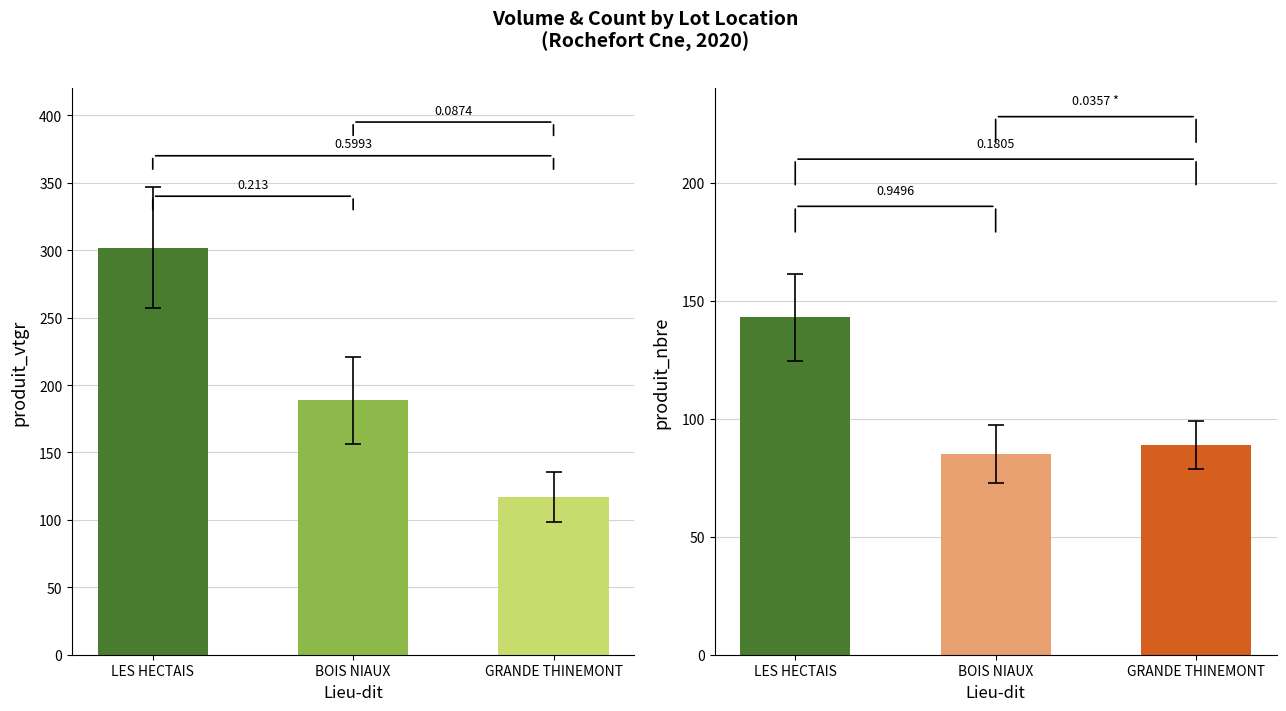

Which series has the largest range (max minus min)?

produit_vtgr